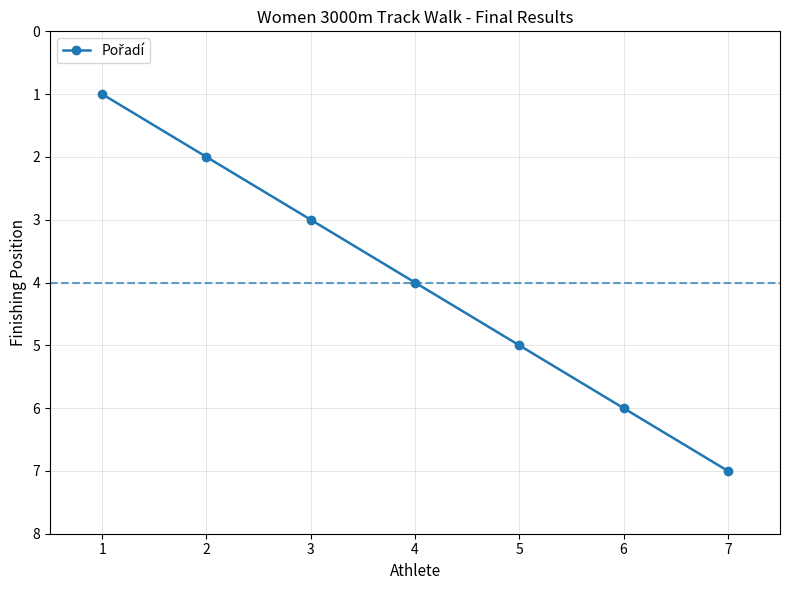

List the labels in order of value, smallest first.

1, 2, 3, 4, 5, 6, 7